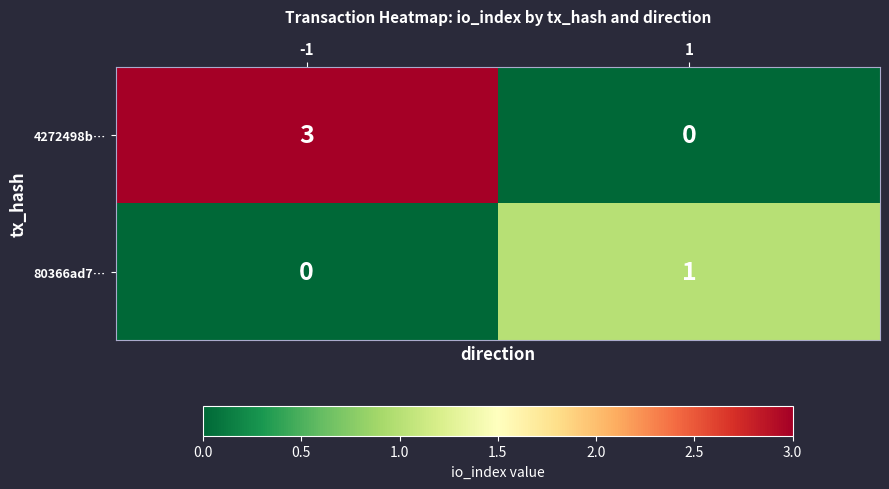

Count the number of data series in this chart.

2